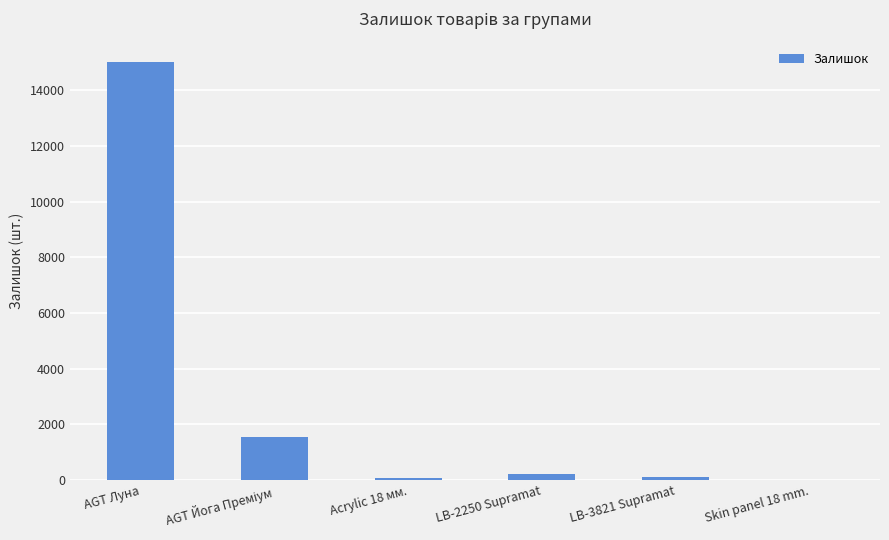

What value does the data have at LB-2250 Supramat, to the nearest 100?

200